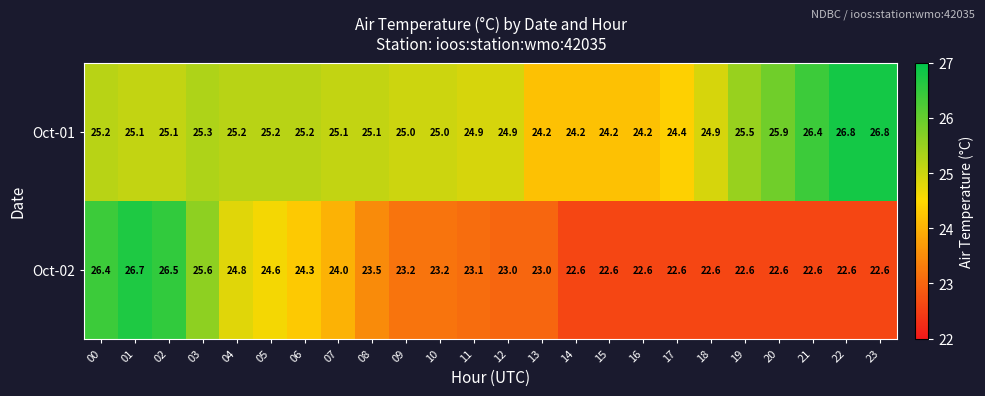

What is the difference between the maximum and minimum values in the Oct-02 series?

4.1